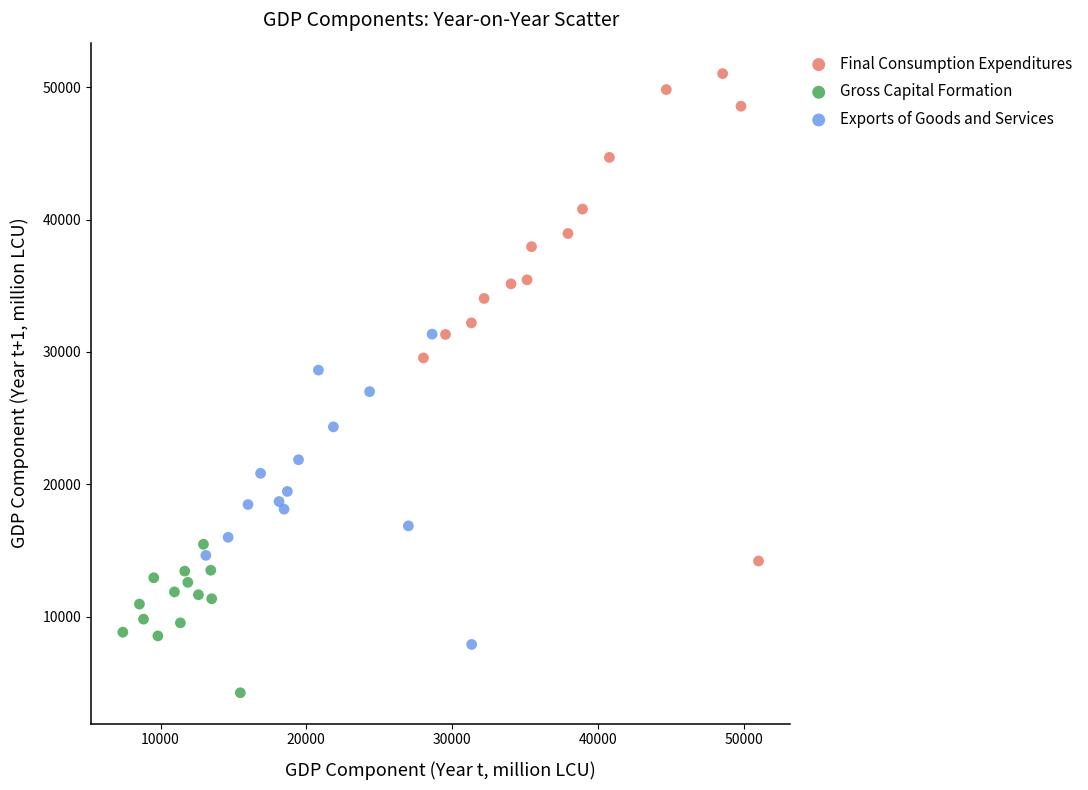

Which series has the widest spread of Y values?

Final Consumption Expenditures